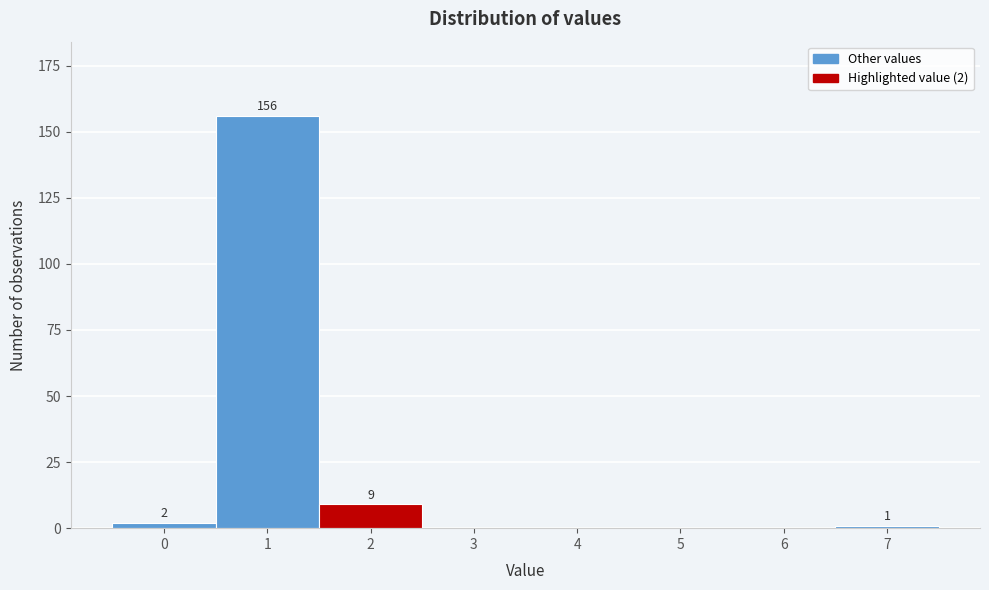

Reading left to right, what are all the values shown in this chart?

0=2	1=156	2=9	3=0	4=0	5=0	6=0	7=1